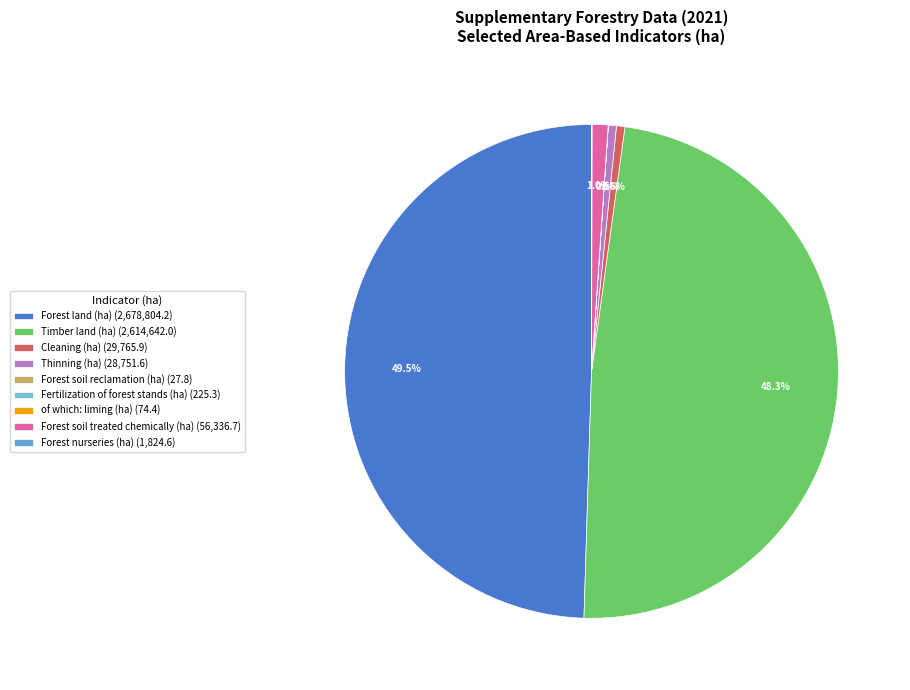

What percentage is the Forest land (ha) slice, to the nearest percent?

50%